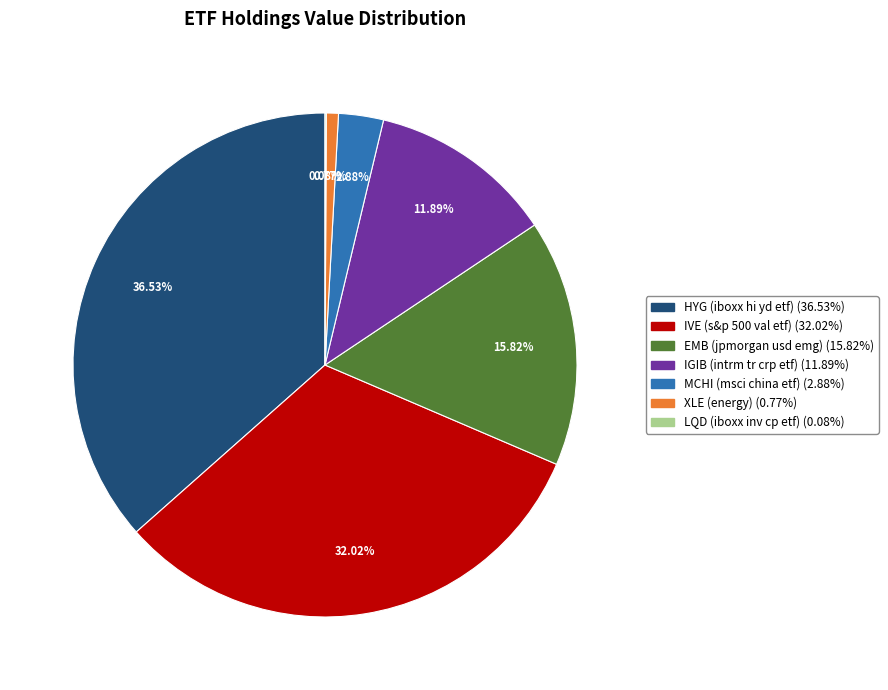

Which slice is the largest?

HYG (iboxx hi yd etf)